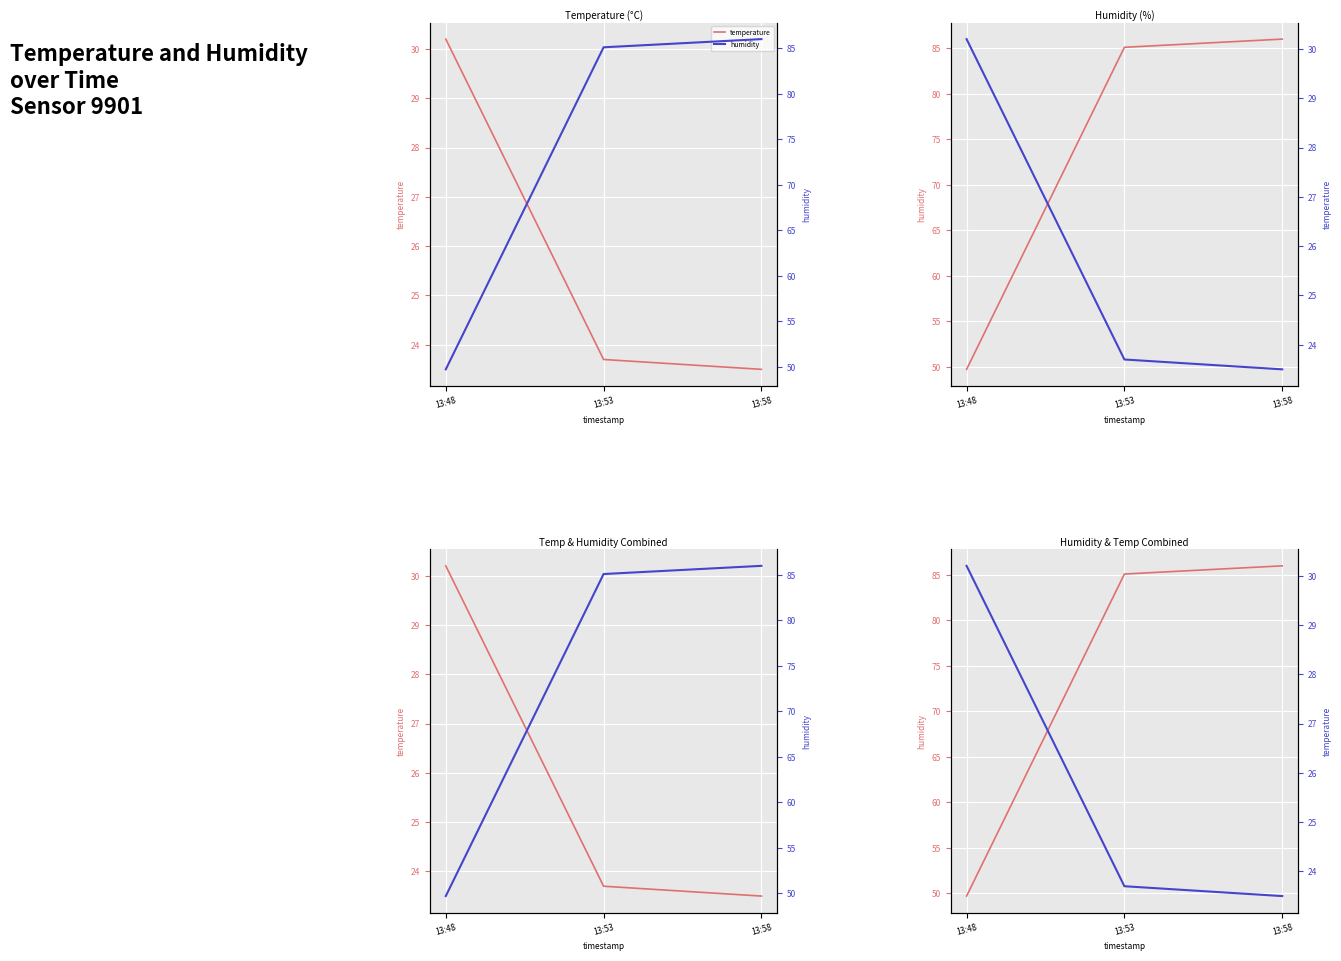

Reading left to right, list all the values displayed in this chart.

temperature: 13:48=30.2	13:53=23.7	13:58=23.5
humidity: 13:48=49.7	13:53=85.1	13:58=86.0